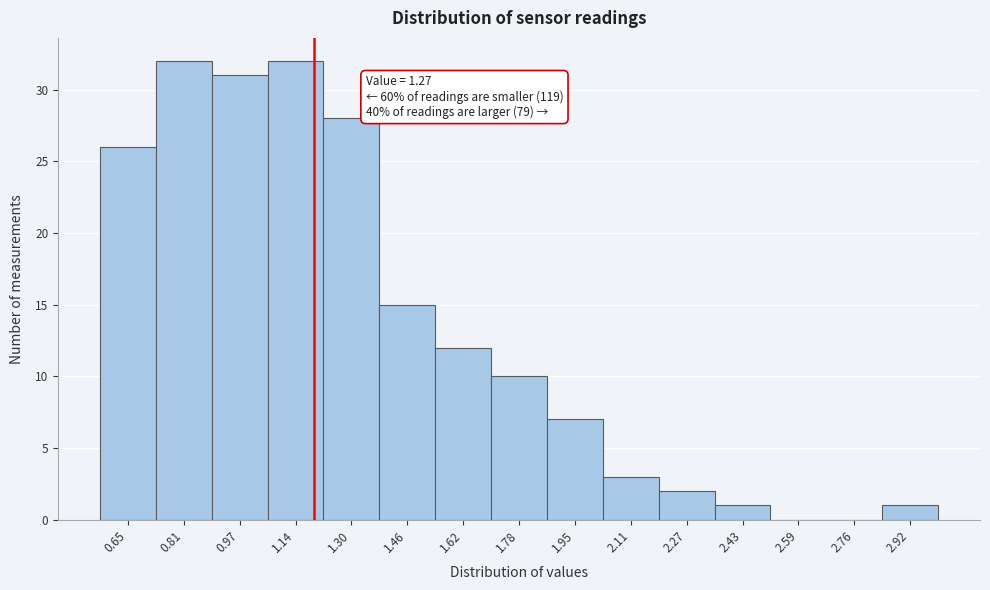

Reading left to right, transcribe all the data shown in this chart.

0.65=26	0.81=32	0.97=31	1.14=32	1.30=28	1.46=15	1.62=12	1.78=10	1.95=7	2.11=3	2.27=2	2.43=1	2.59=0	2.76=0	2.92=1